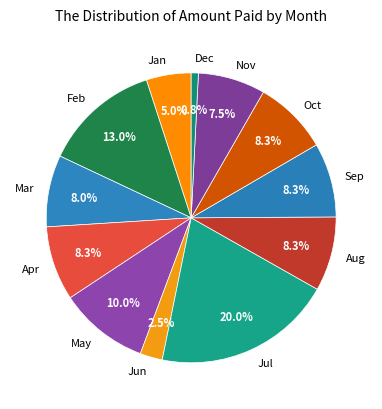

Combined, what portion of the pie is Aug and May?

18.3%